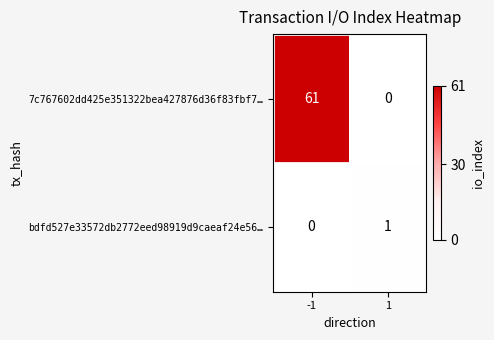

List the labels in order of 7c767602dd425e351322bea427876d36f83fbf7… value, largest first.

-1, 1